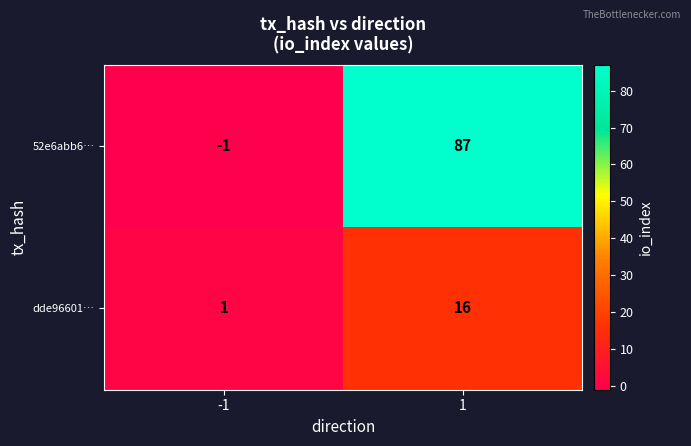

What is the difference between the 52e6abb6… values at 1 and -1?

88